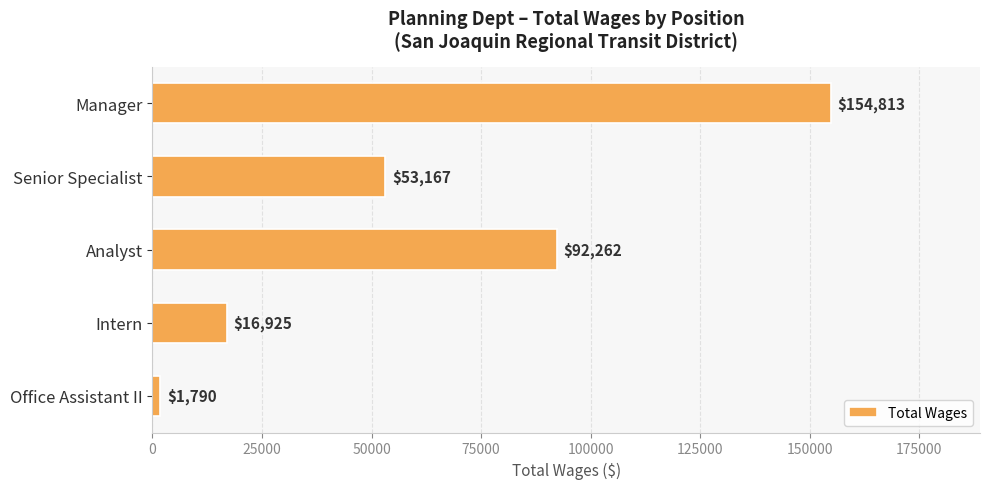

The value at Intern is 5655. True or false?

False